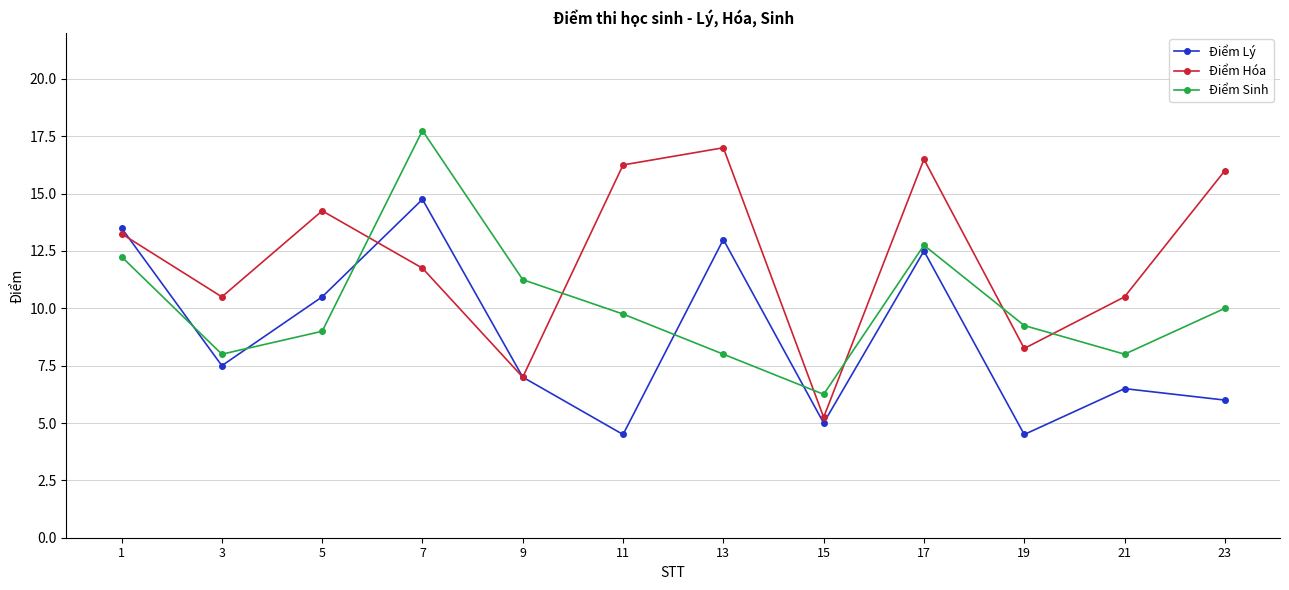

Is it true that Điểm Sinh equals 8.9 at 15?

False